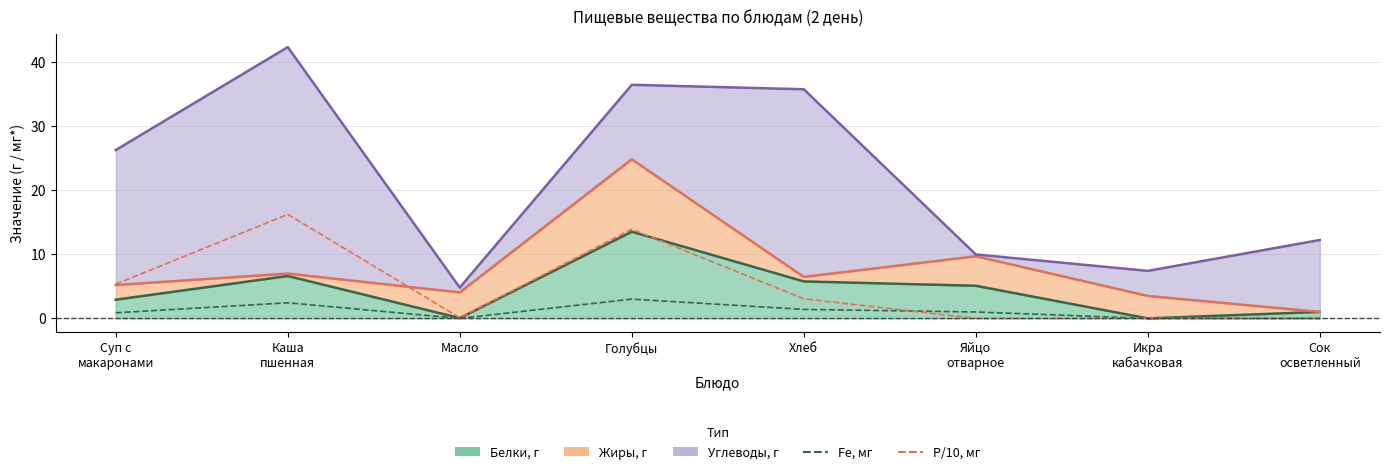

What is the average value of the Р / 10 series?

4.8